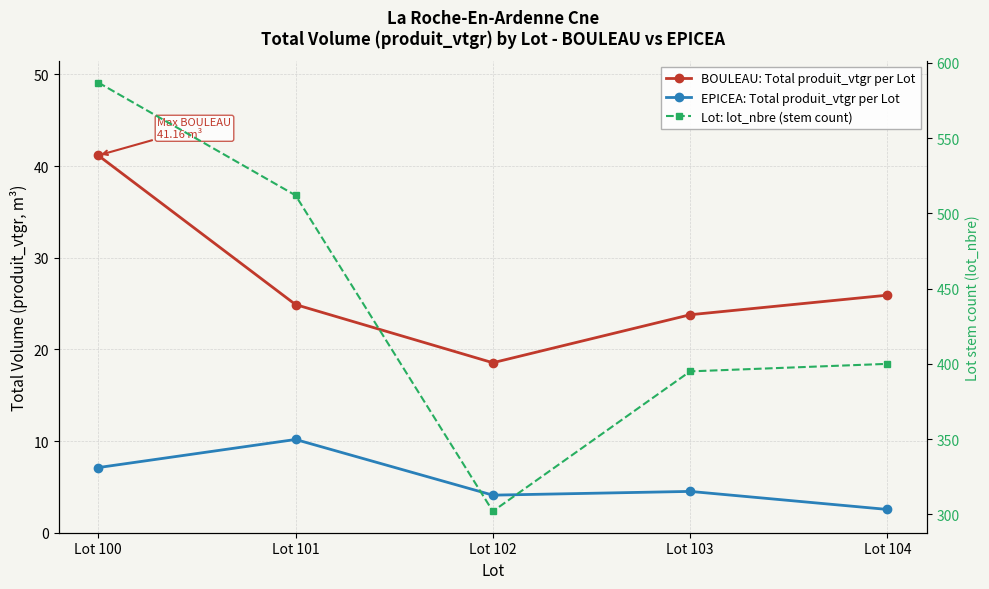

How many interior local valleys does the EPICEA: Total produit_vtgr per Lot series have?

1